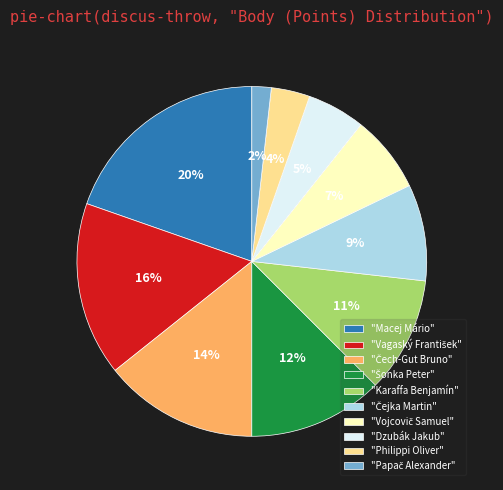

To the nearest percent, what portion does "Dzubák Jakub" represent?

5%